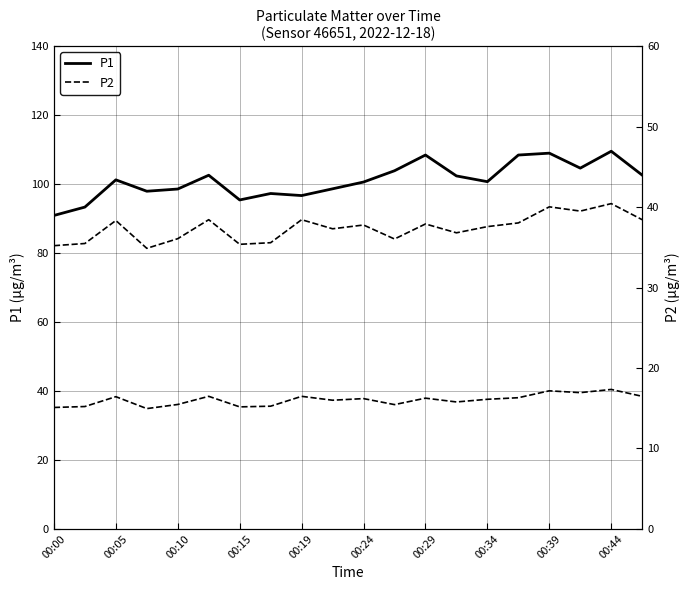

True or false: P1 and P2 cross at least once.

False